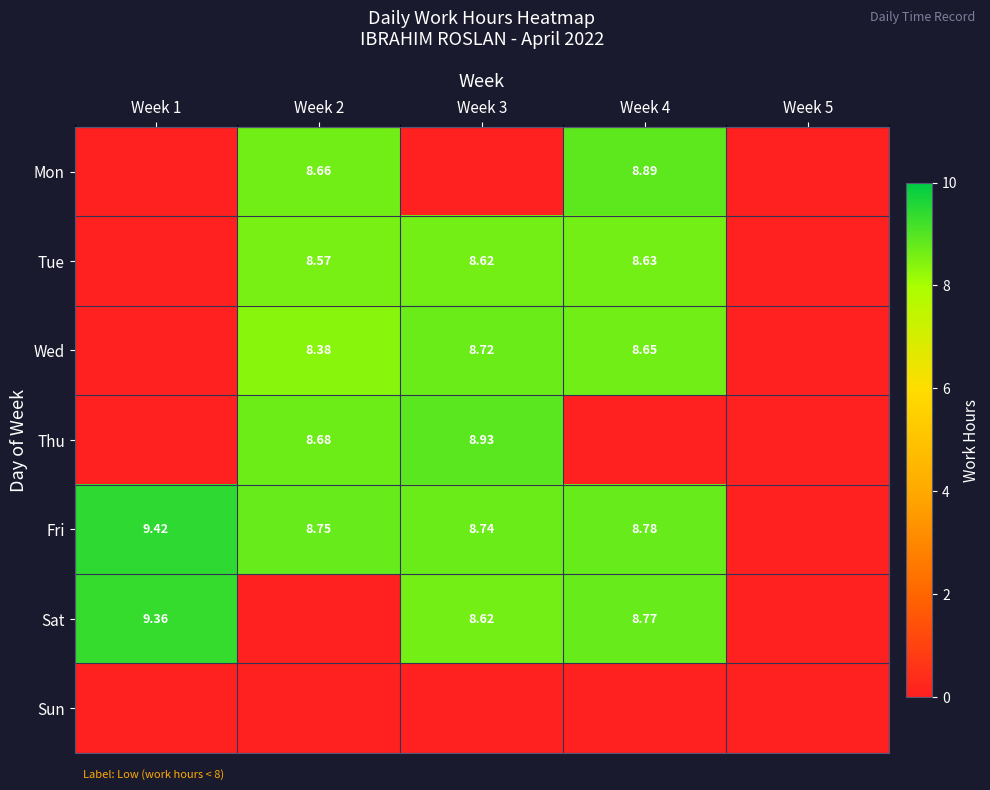

Which series has the largest range (max minus min)?

Fri